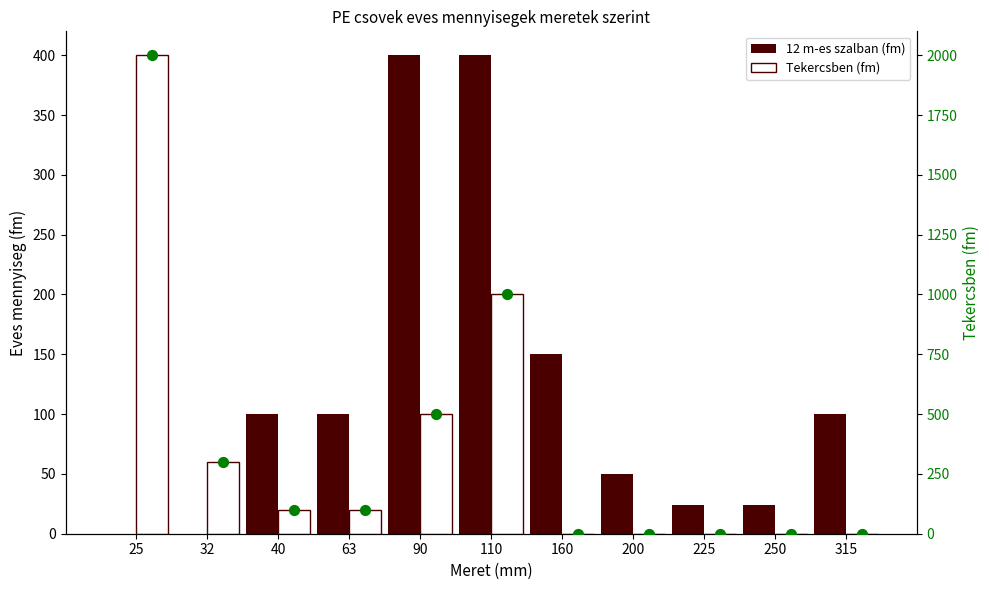

Which series has the widest spread of Y values?

Tekercsben (fm)